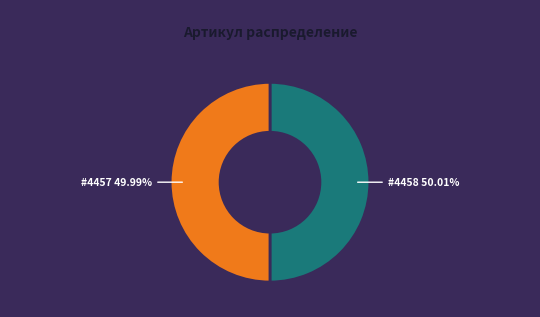

To the nearest percent, what is the average slice percentage?

50%